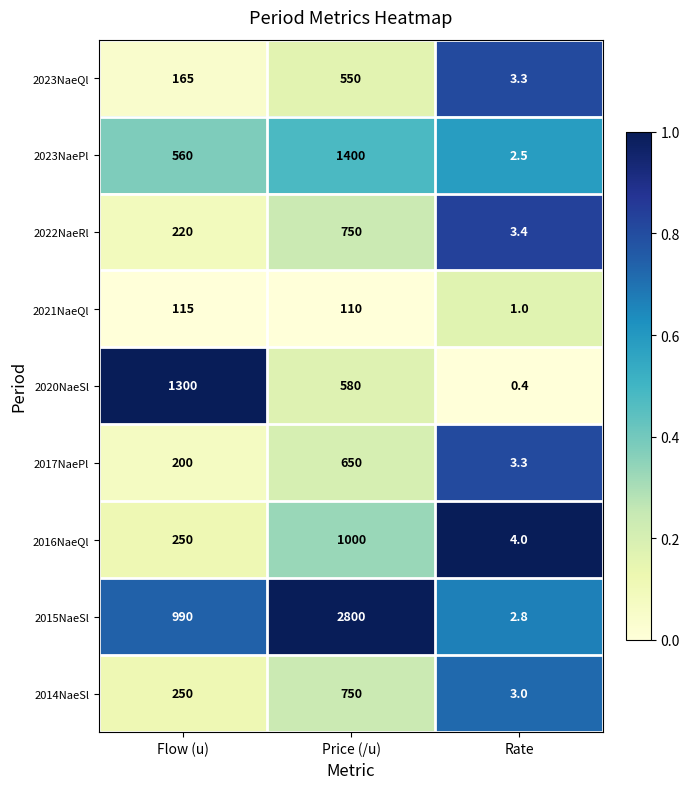

At which label is 2022NaeRl closest to 376?

Flow (u)